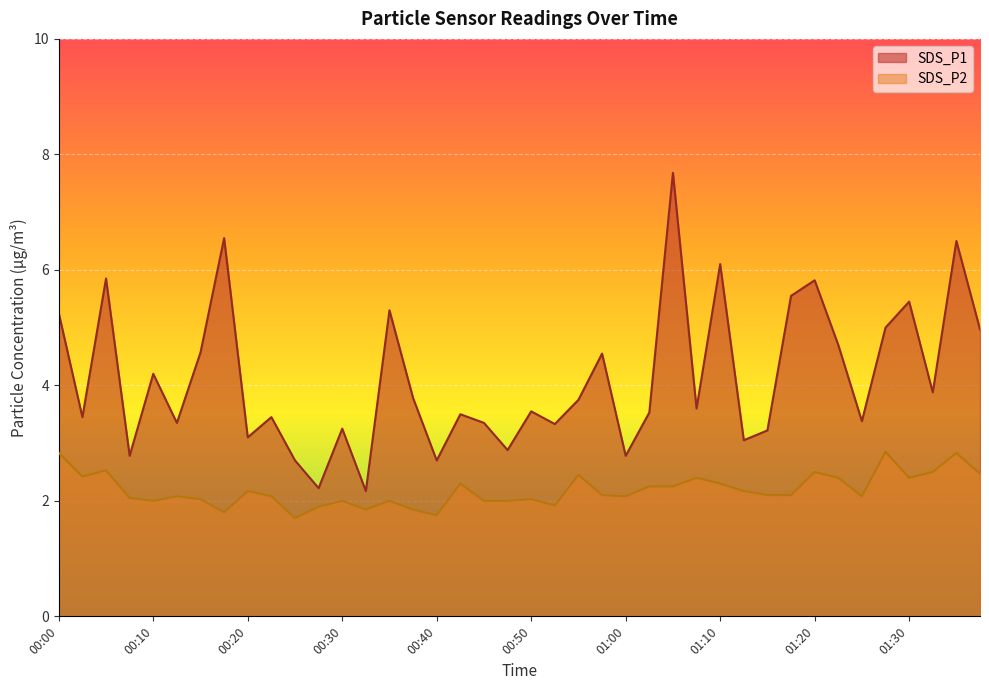

What is the sum of the SDS_P2 values at 00:52 and 01:10?

4.2